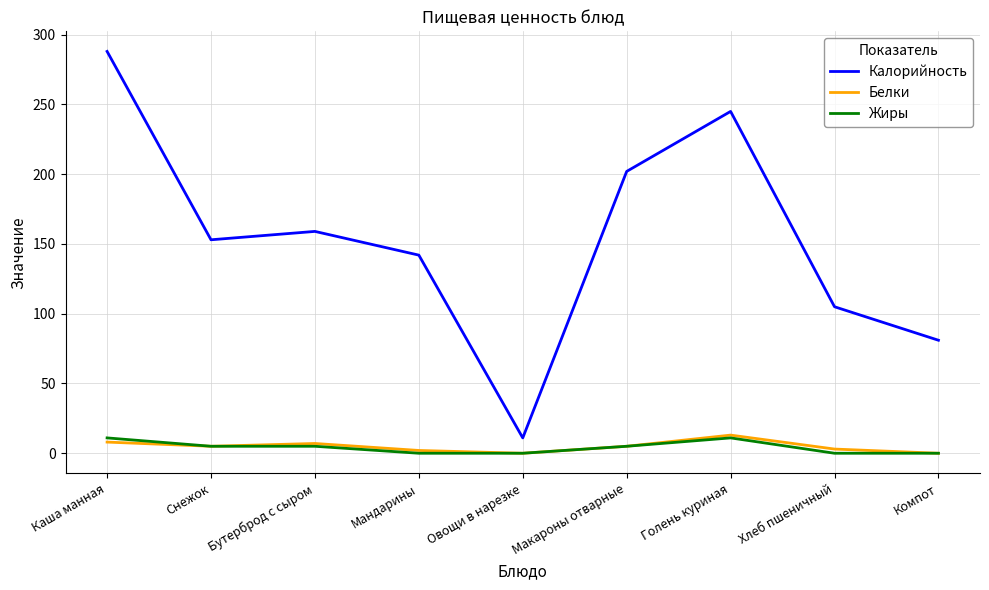

What are all the series names shown in the legend?

Калорийность, Белки, Жиры